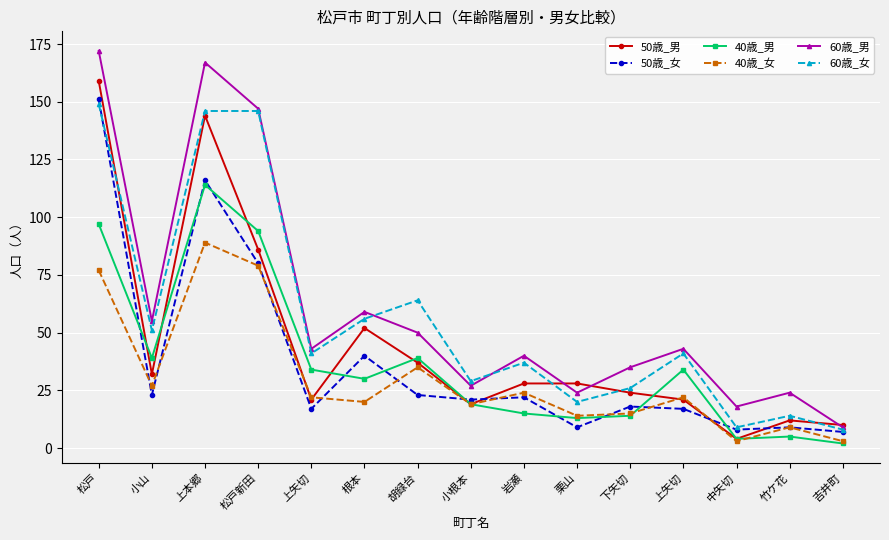

Count the number of data series in this chart.

6